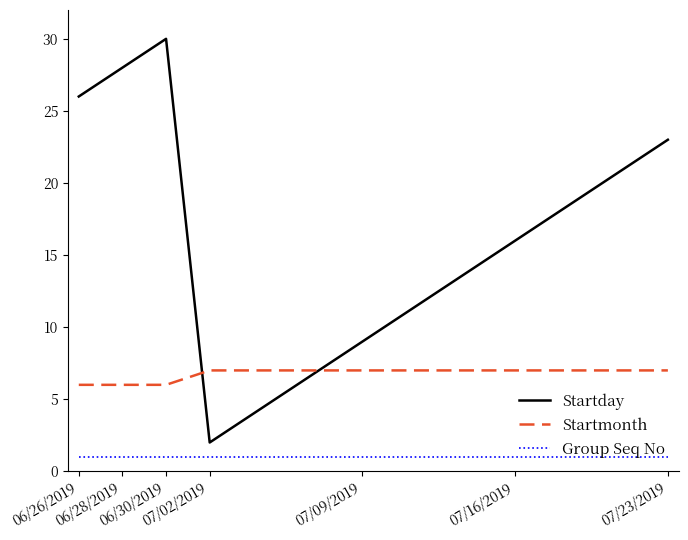

At which category is the sum across all series the highest?

06/30/2019